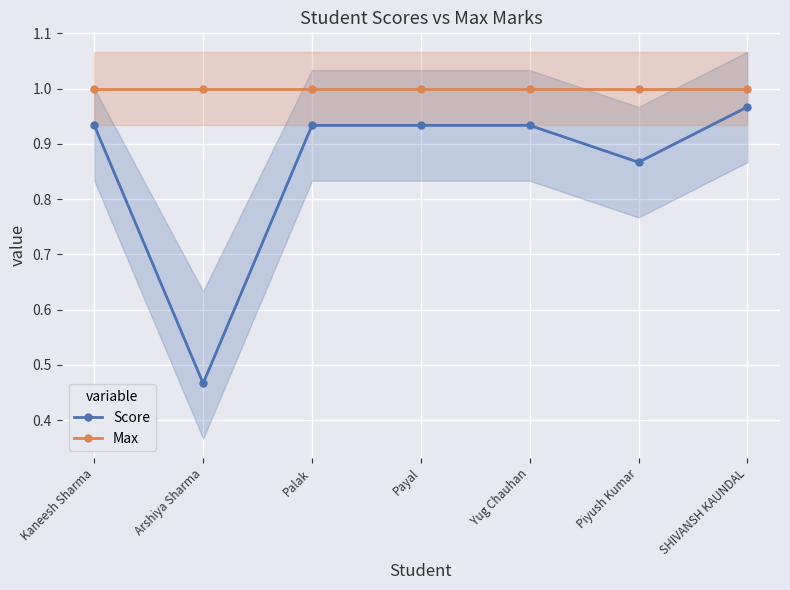

The value of Score at Arshiya Sharma is 0.5. True or false?

True